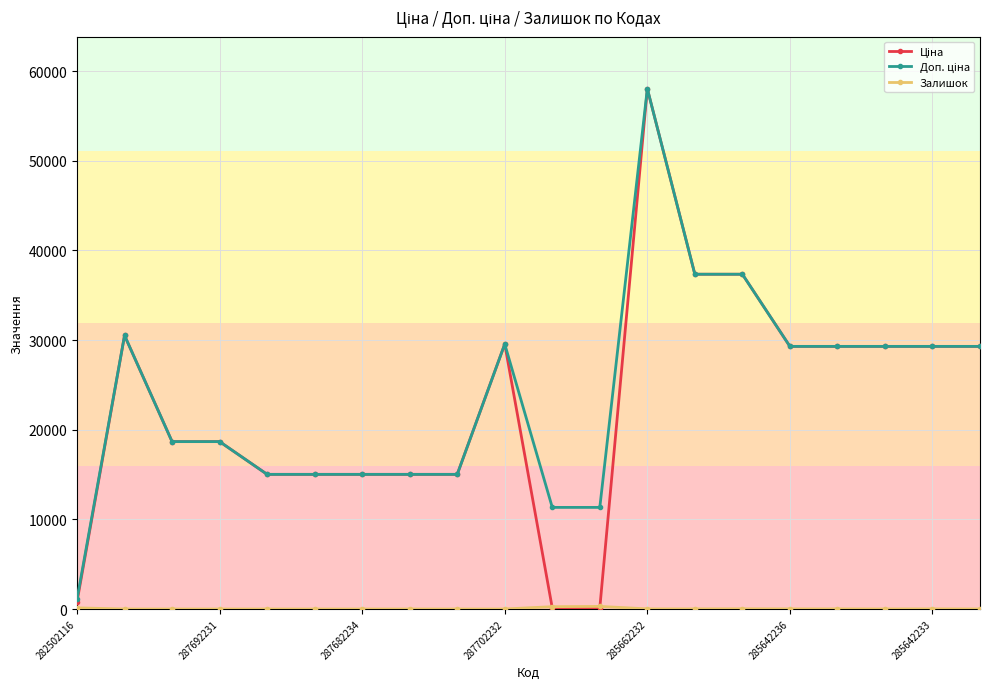

At how many categories does at least one series exceed 32895?

3